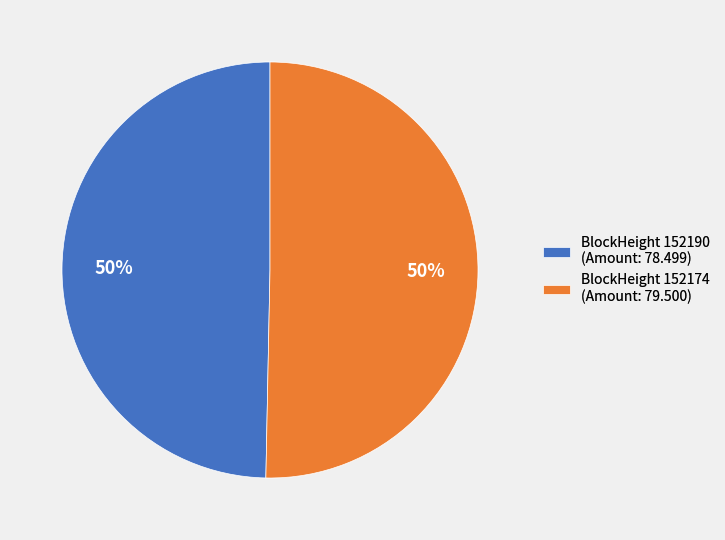

To the nearest percent, what percentage of the pie is BlockHeight 152190 (Amount: 78.499)?

50%